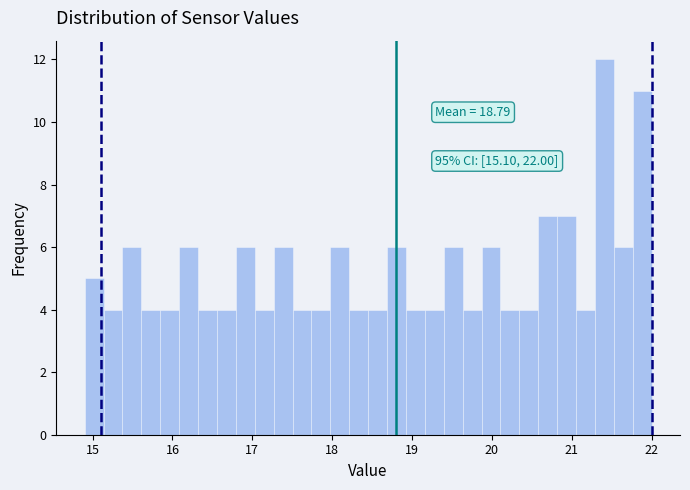

Around what value on the x-axis is the tallest bar? Give the approximate position of its centre, as read against the axis.

21.4